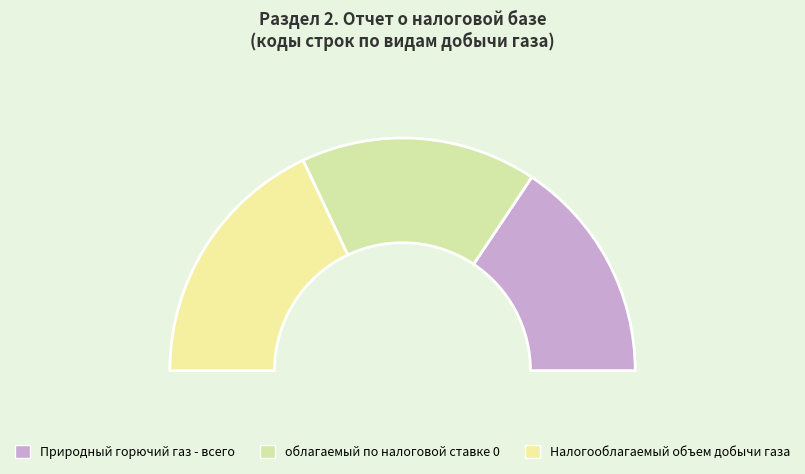

True or false: Налогооблагаемый объем добычи газа accounts for 47% of the total.

False